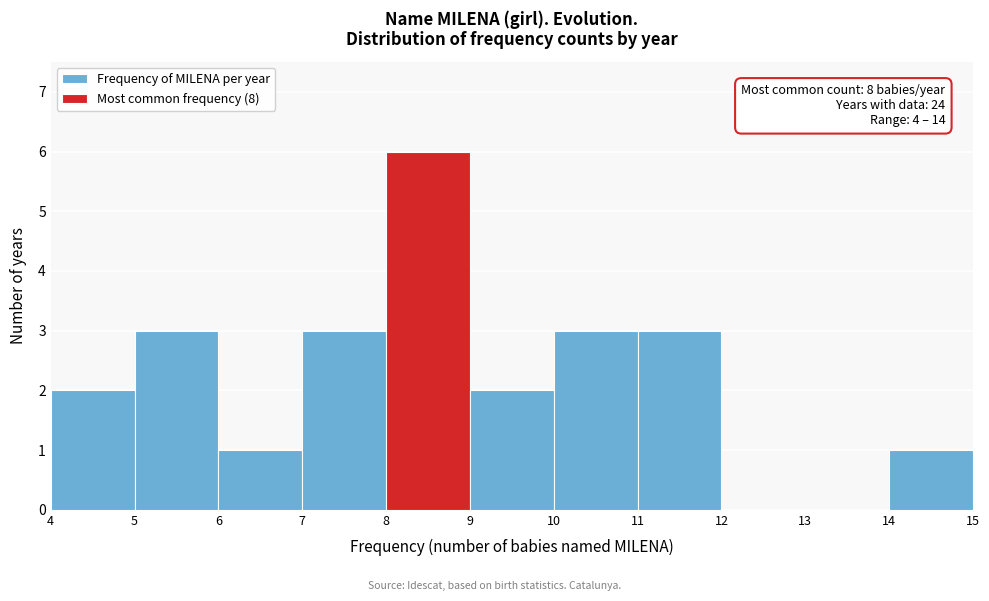

Over which range of the x-axis is the bar tallest?

8 to 9